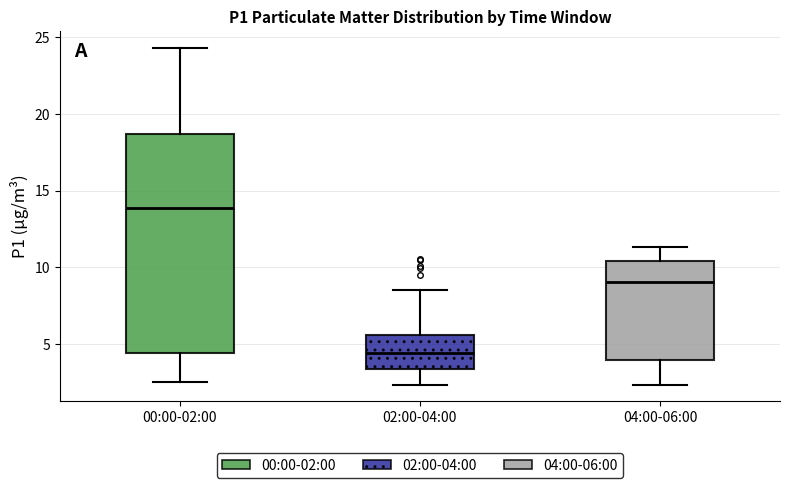

Reading left to right, transcribe this box plot: for each box, give where its median line is, the range the box spans, and where its two whiskers end, as read against the y-axis. The values are not printed on the chart, so give them approximately, as read against the axis.

00:00-02:00: median 14.0, box 4.5 to 18.5, whiskers 2.5 to 24.5
02:00-04:00: median 4.5, box 3.5 to 5.5, whiskers 2.5 to 8.5
04:00-06:00: median 9.0, box 4.0 to 10.5, whiskers 2.5 to 11.5